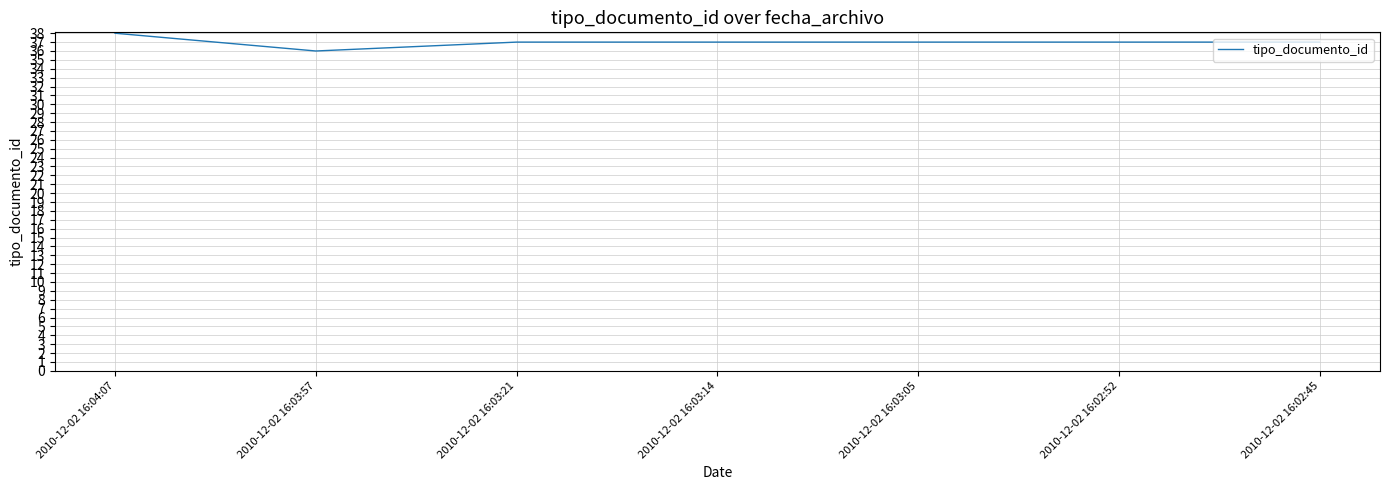

What is the minimum value shown in the chart?

36